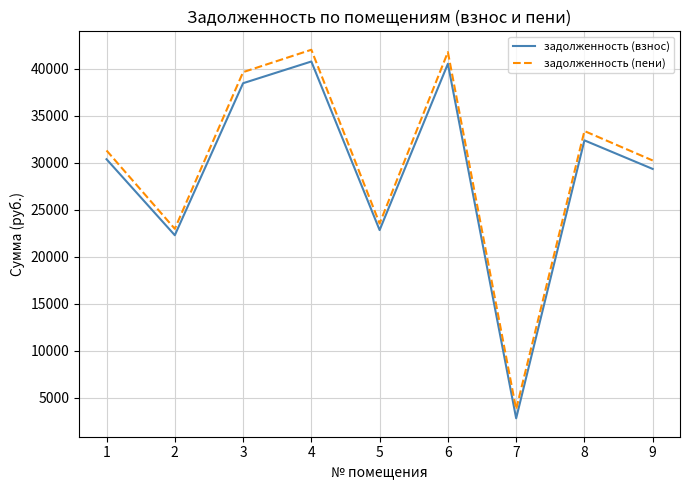

What is the difference between the maximum and minimum values in the задолженность (пени) series?

38220.0